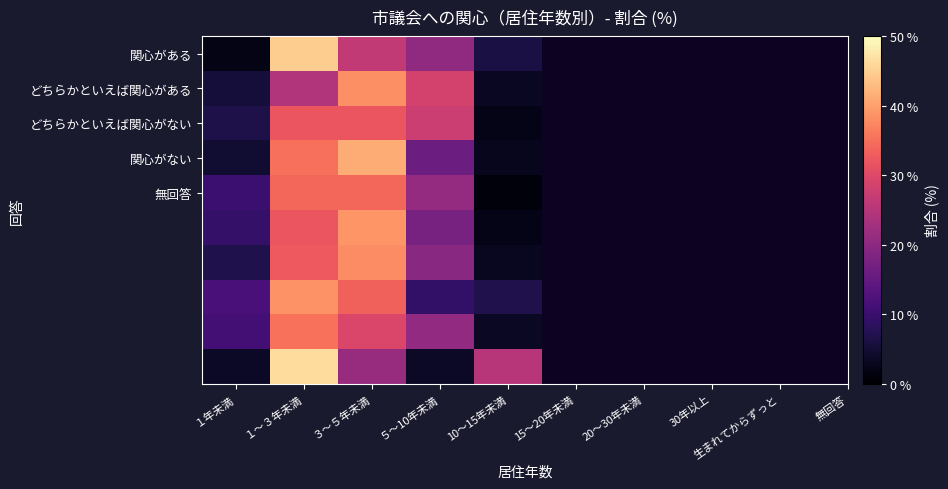

What is the total value across all series at １年未満?

71.1